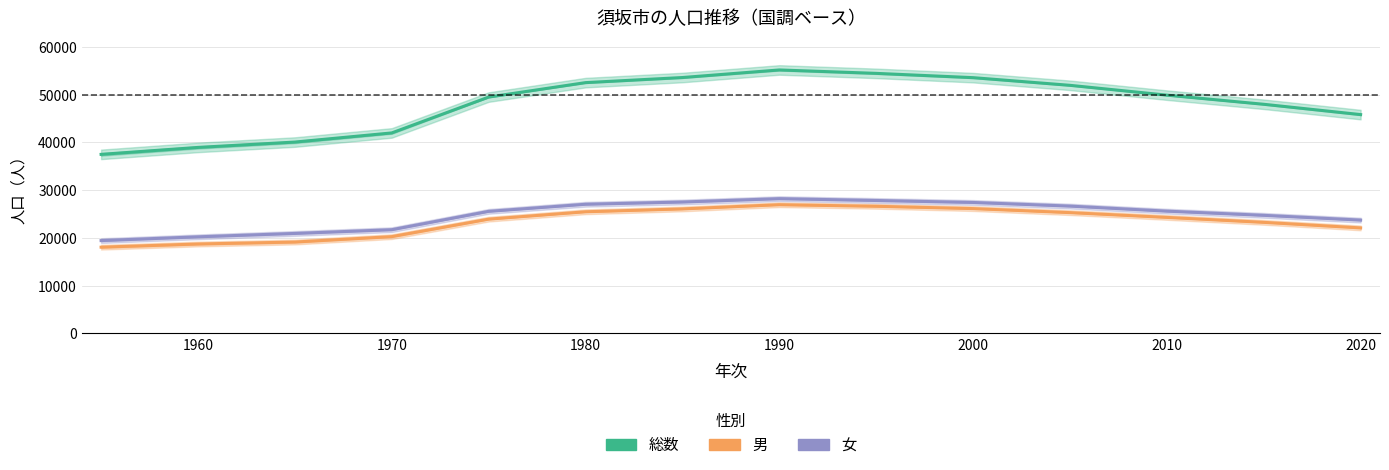

At how many categories does at least one series exceed 52237?

5